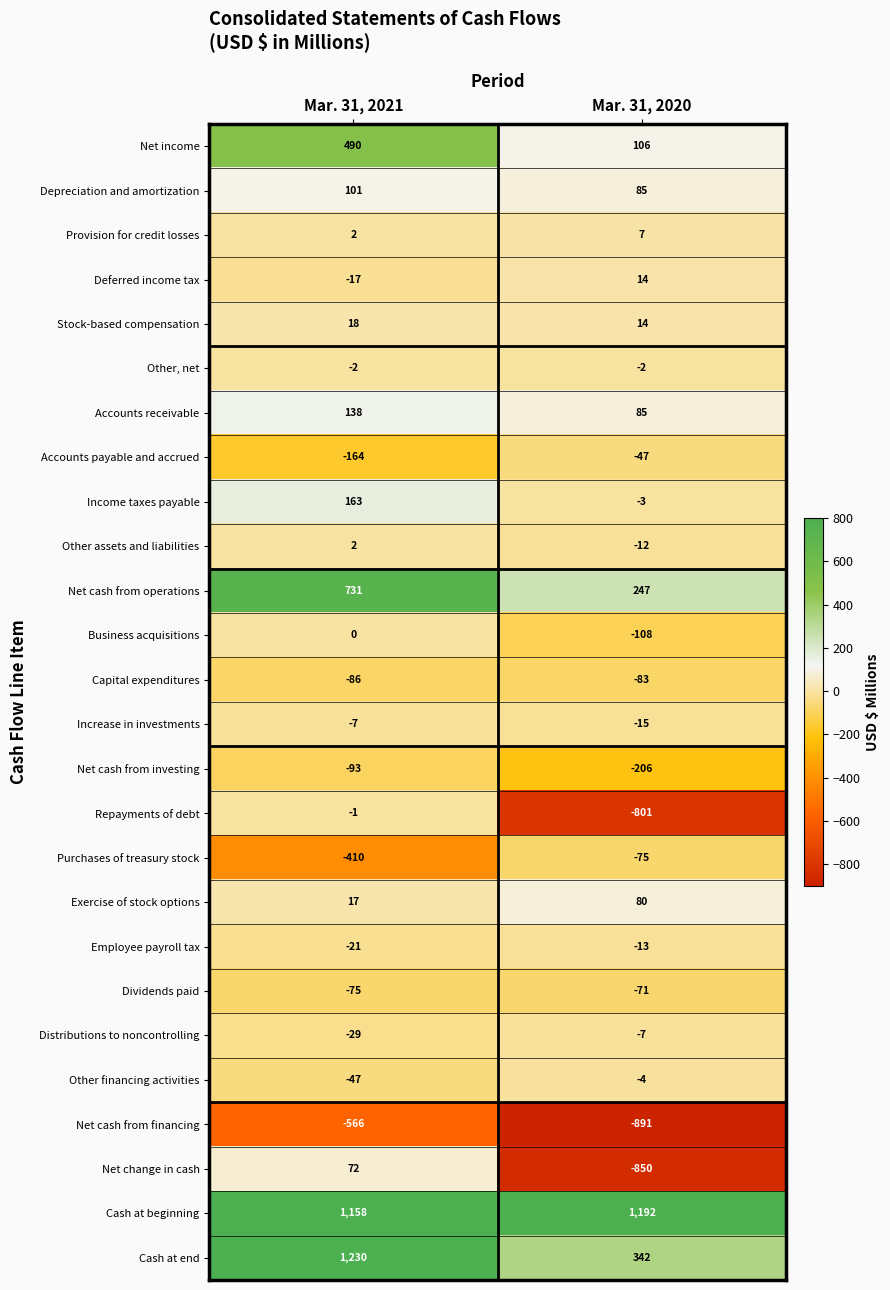

How many data points does each series have?

2